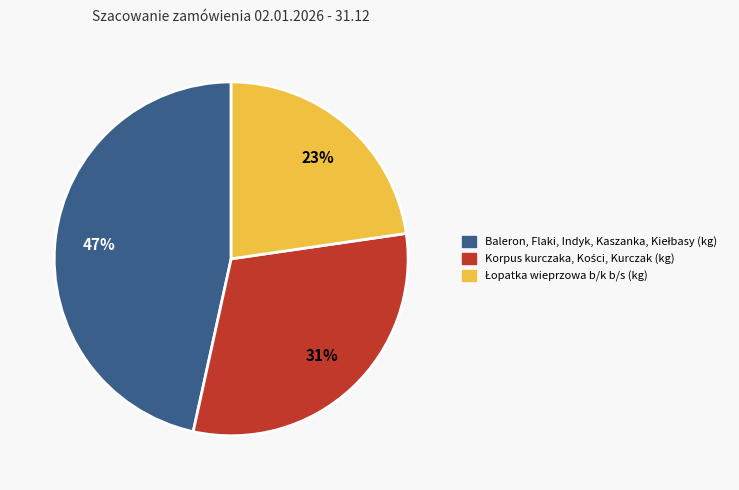

How many segments does this pie chart have?

3